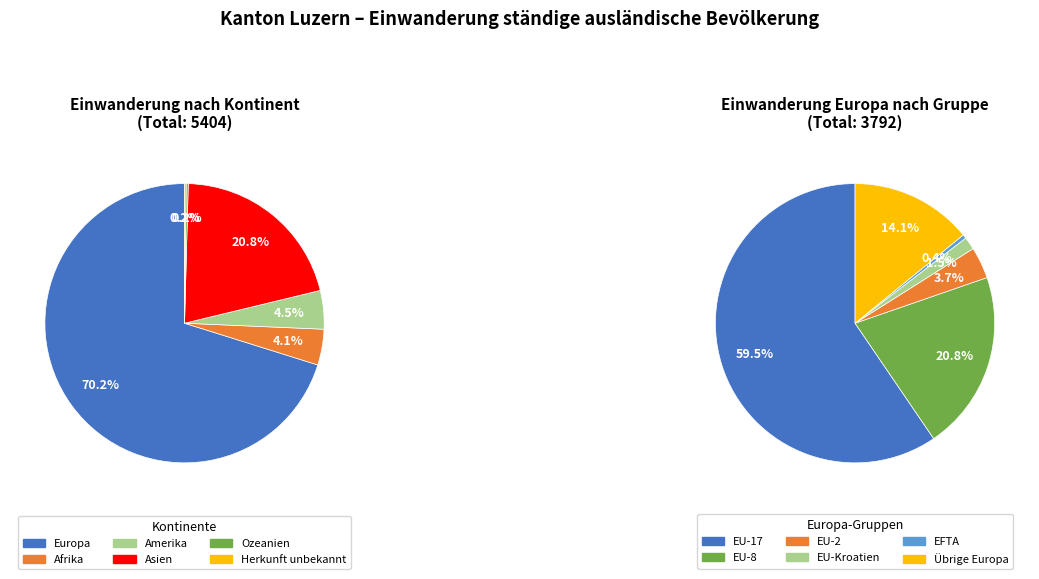

How many slices are in this pie chart?

6